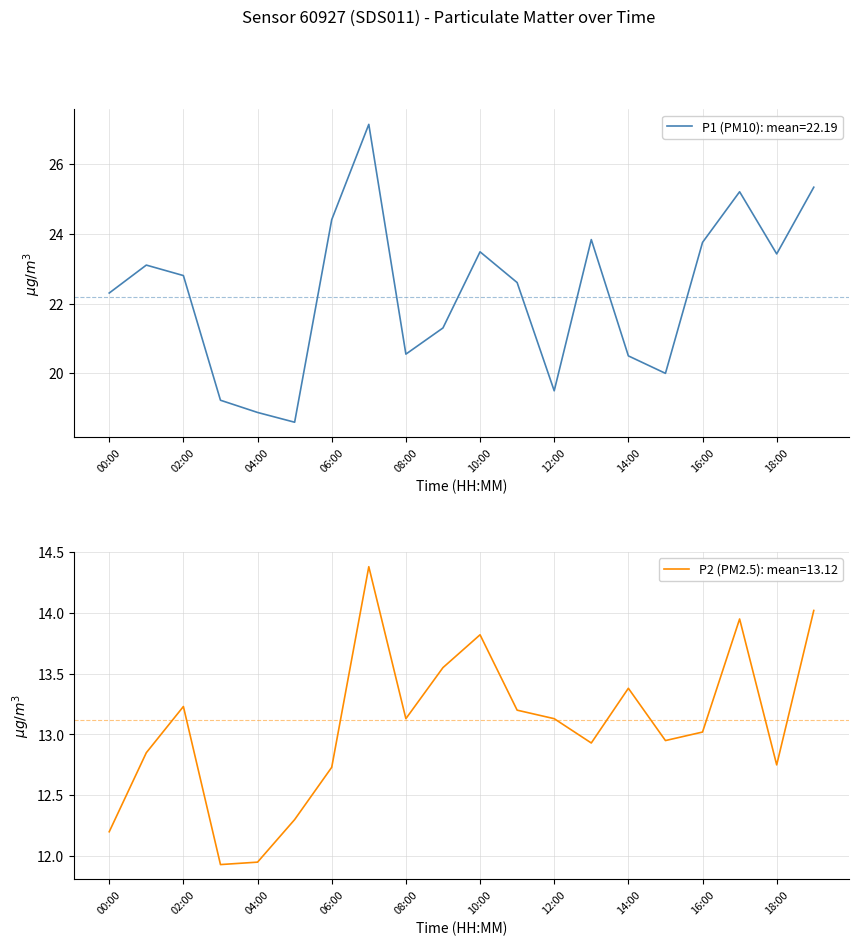

Is this an area chart (filled region under the line)?

No